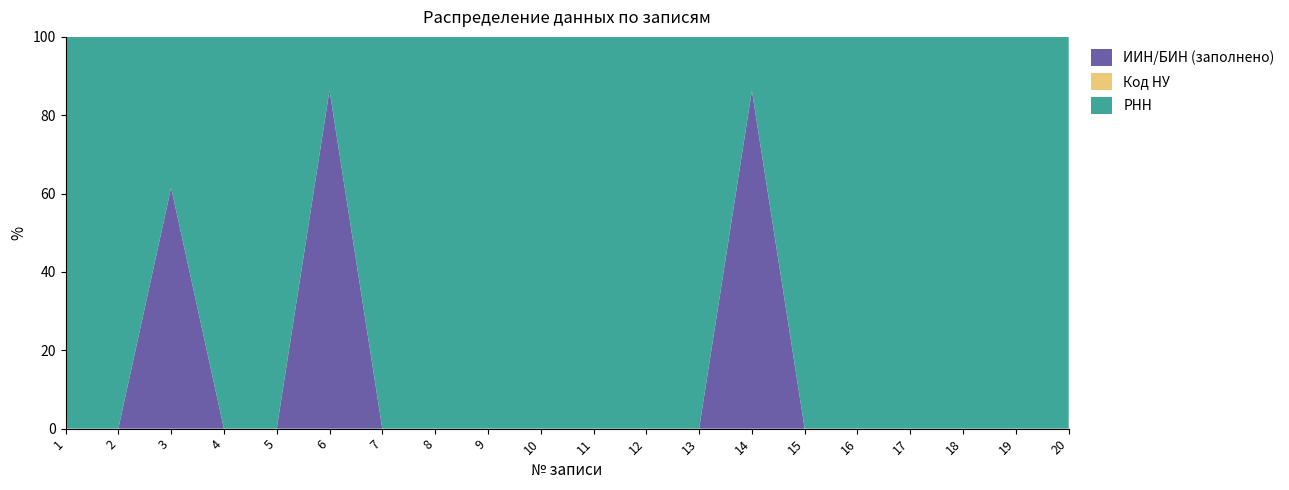

The ИИН/БИН (заполнено) series shows 27.8 at 9. True or false?

False